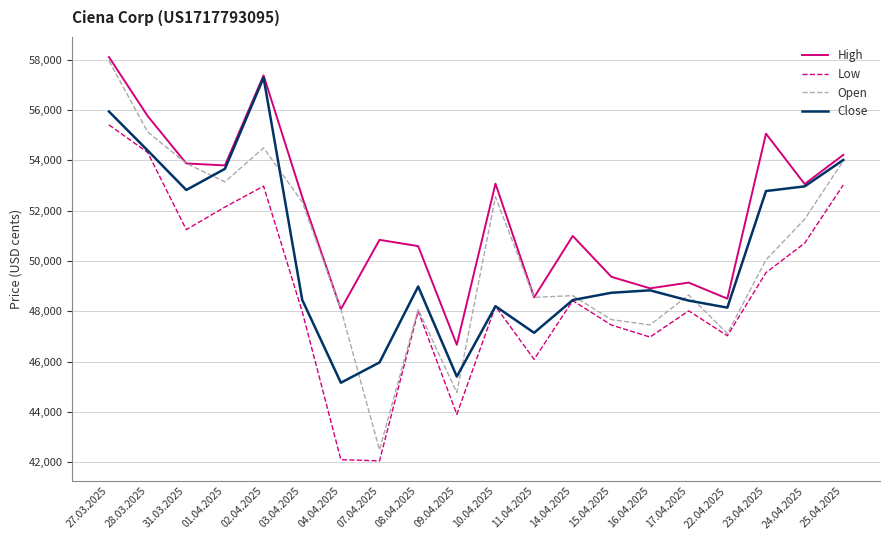

At which category is the sum across all series the highest?

27.03.2025